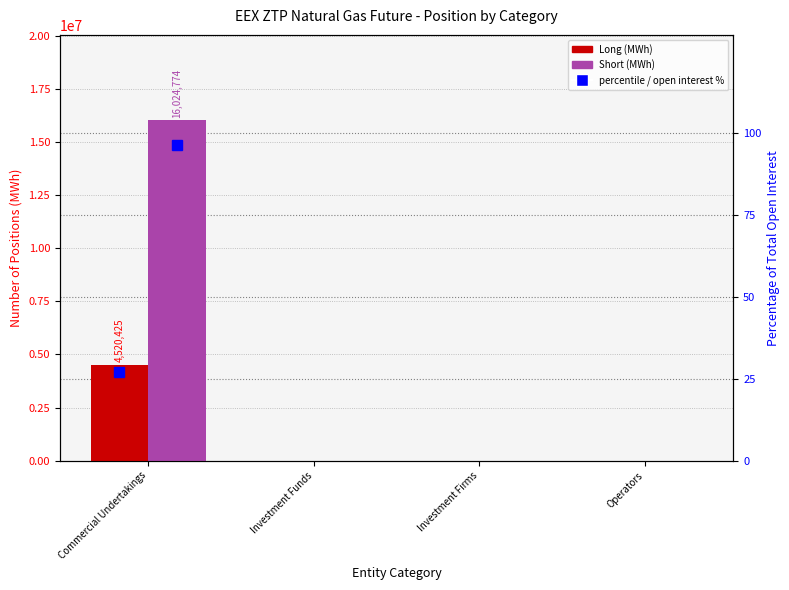

What is the difference between the maximum and minimum values in the Long series?

4520425